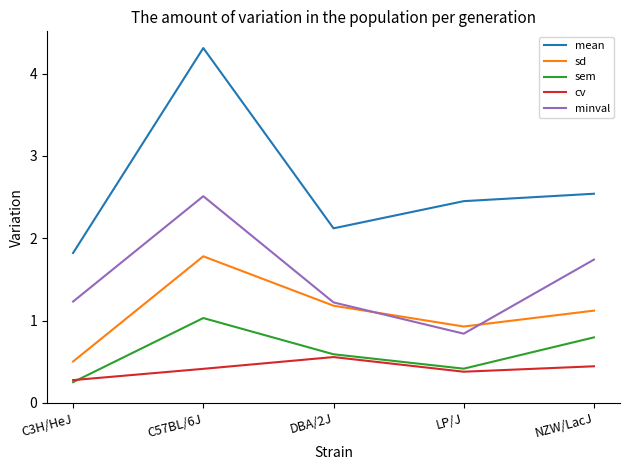

What position from the right is C3H/HeJ?

5